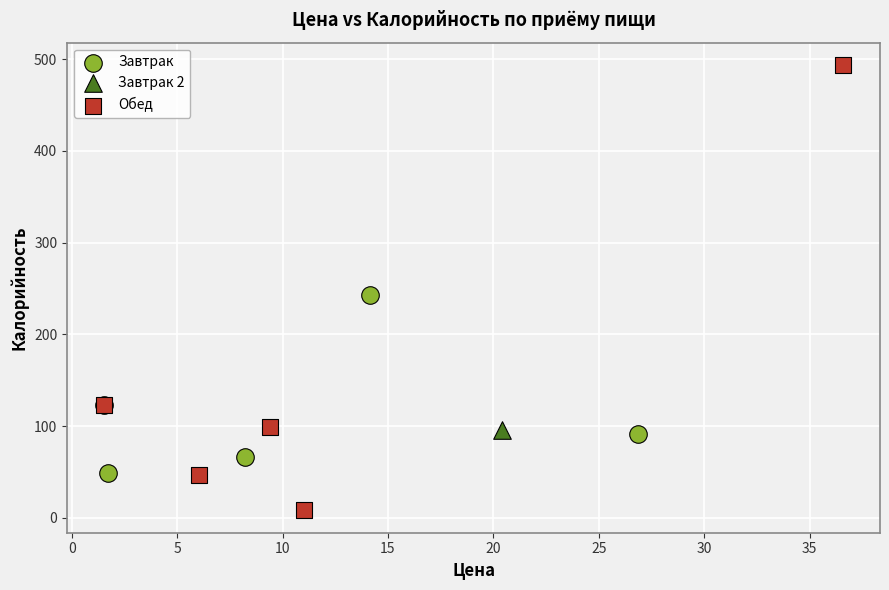

Which series reaches the maximum Y coordinate?

Обед